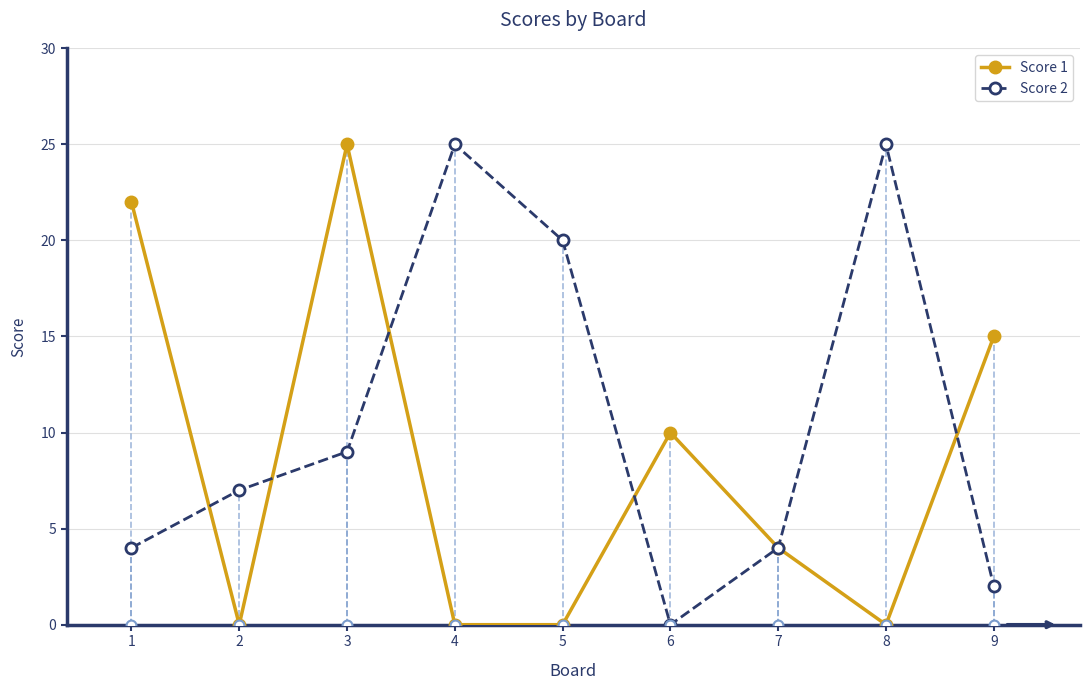

Which series contains the lowest Y value?

Score 1